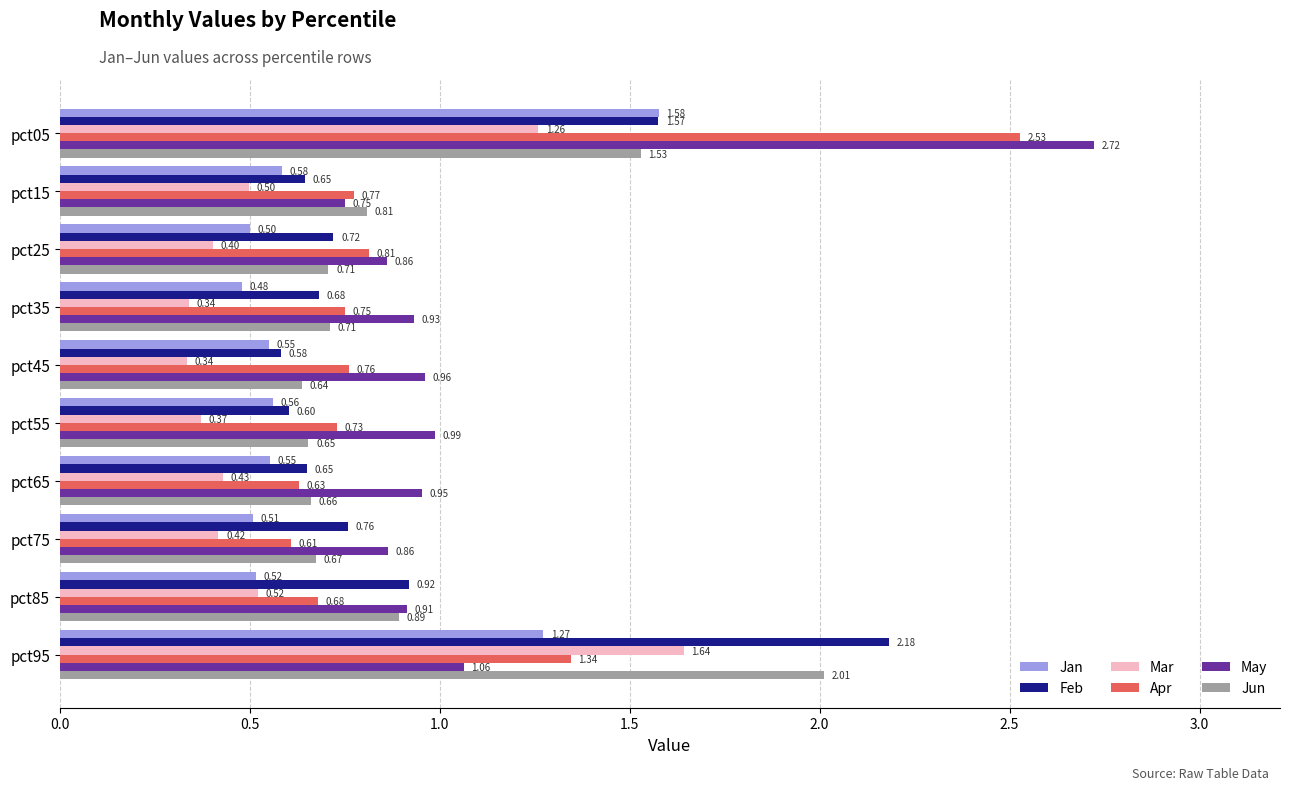

Rank the series by their maximum value, from lowest to highest.

Jan, Mar, Jun, Feb, Apr, May